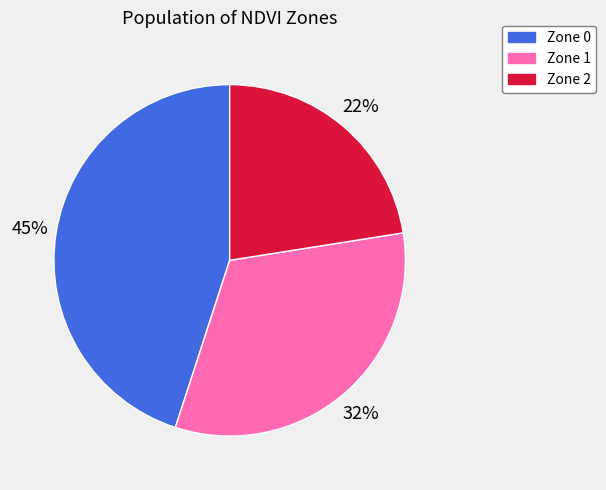

Combined, do Zone 0 and Zone 2 account for over 50%?

Yes